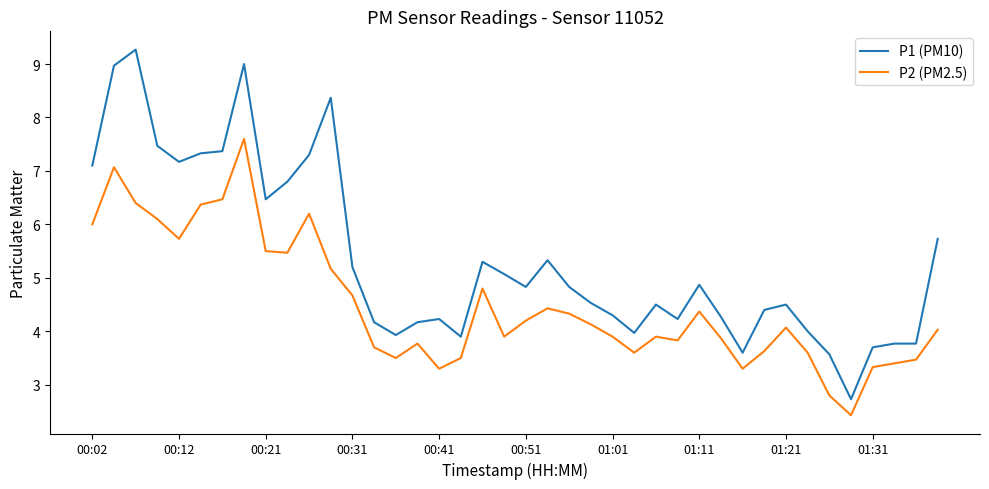

What is the smallest value displayed?

2.4